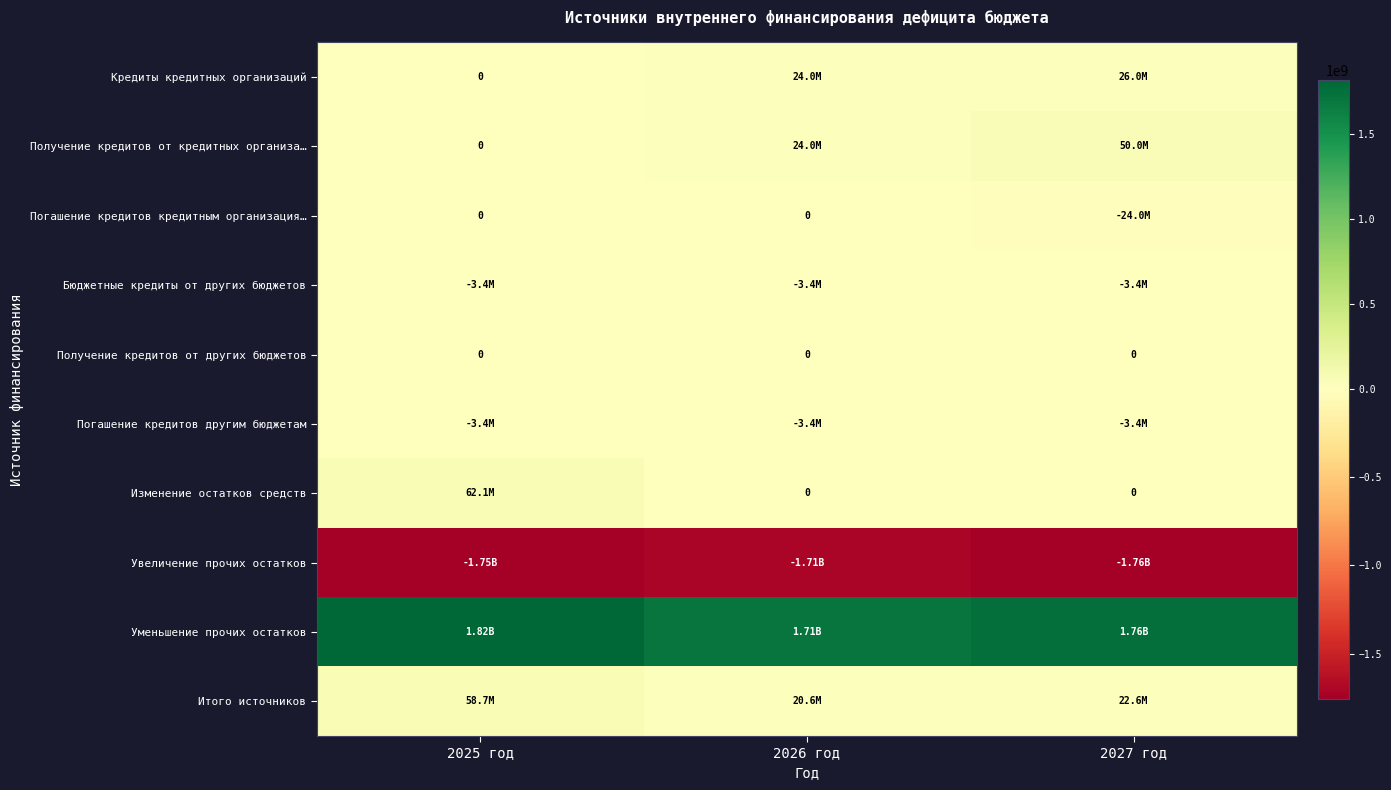

What is the average value of the Уменьшение прочих остатков series?

1761084160.3